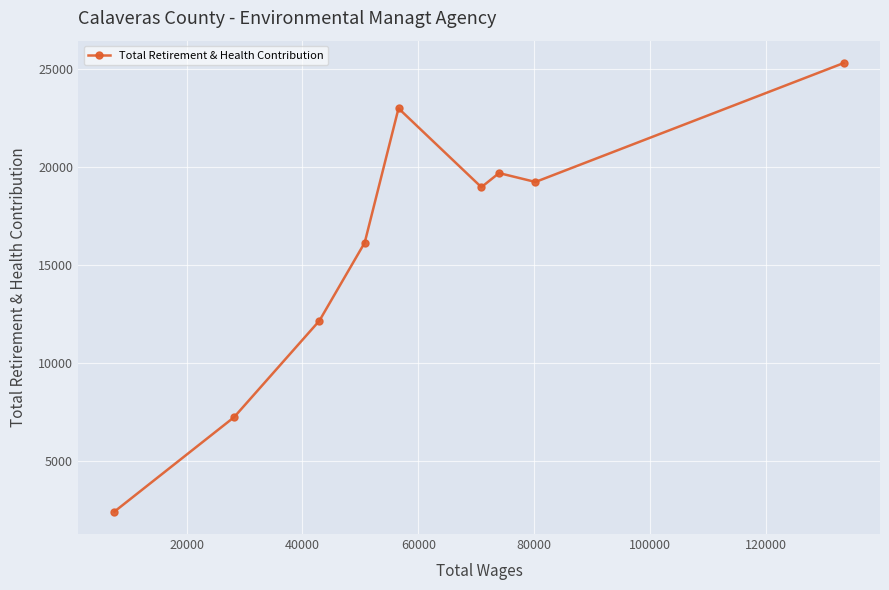

What is the minimum value shown in the chart?

2433